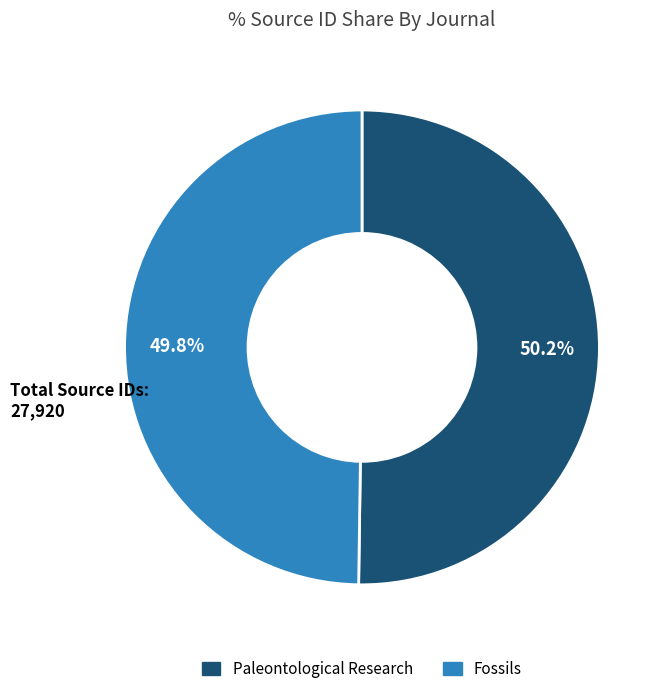

Is there any slice that represents more than half of the pie?

Yes